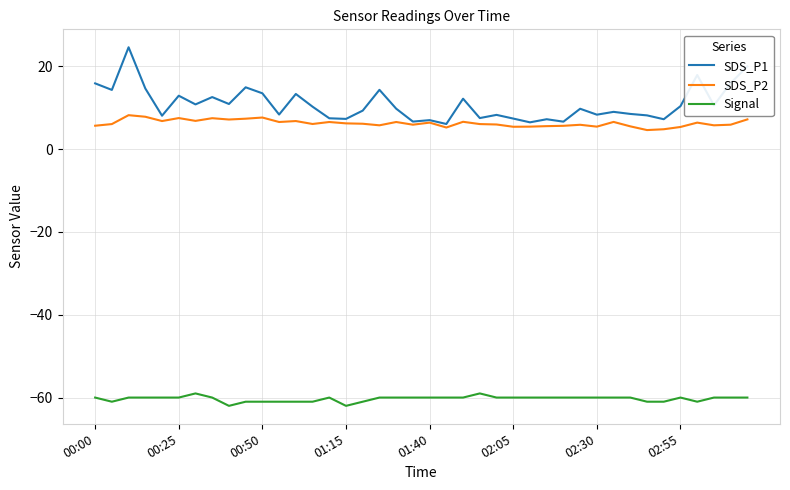

Does the chart display data point markers on the line(s)?

No